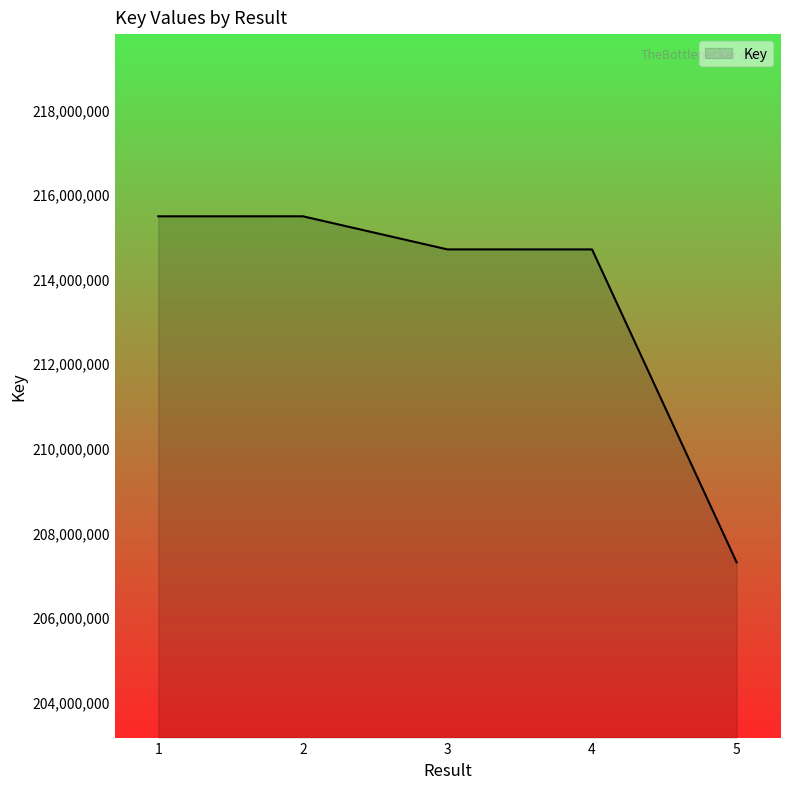

What is the approximate value at 4, to the nearest 100?

214692200